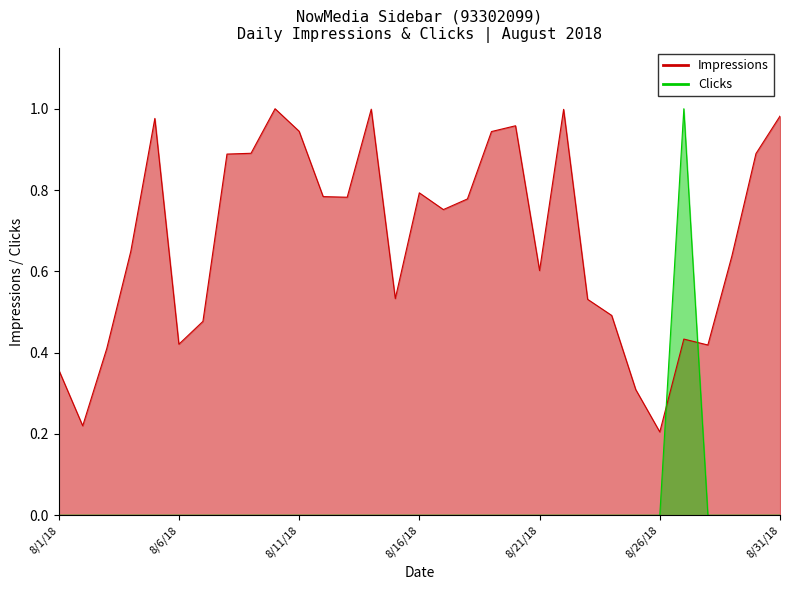

Between which two adjacent categories do Clicks and Impressions first intersect?

8/26/18 and 8/27/18